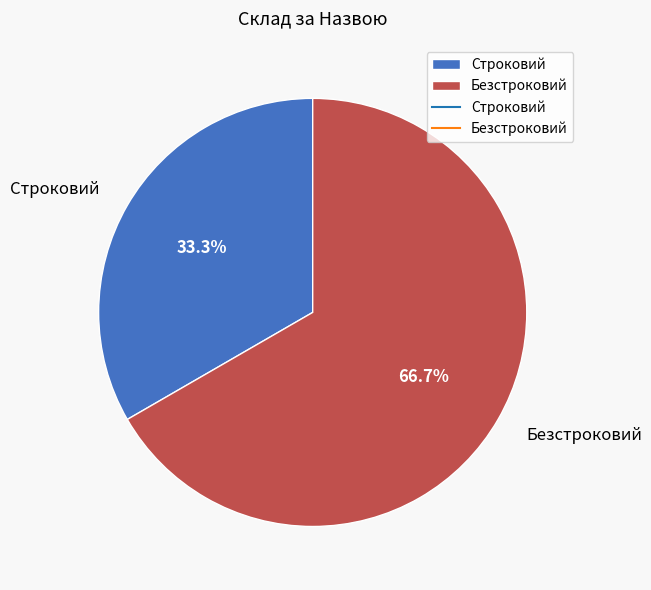

What percentage do Строковий and Безстроковий together represent?

100.0%